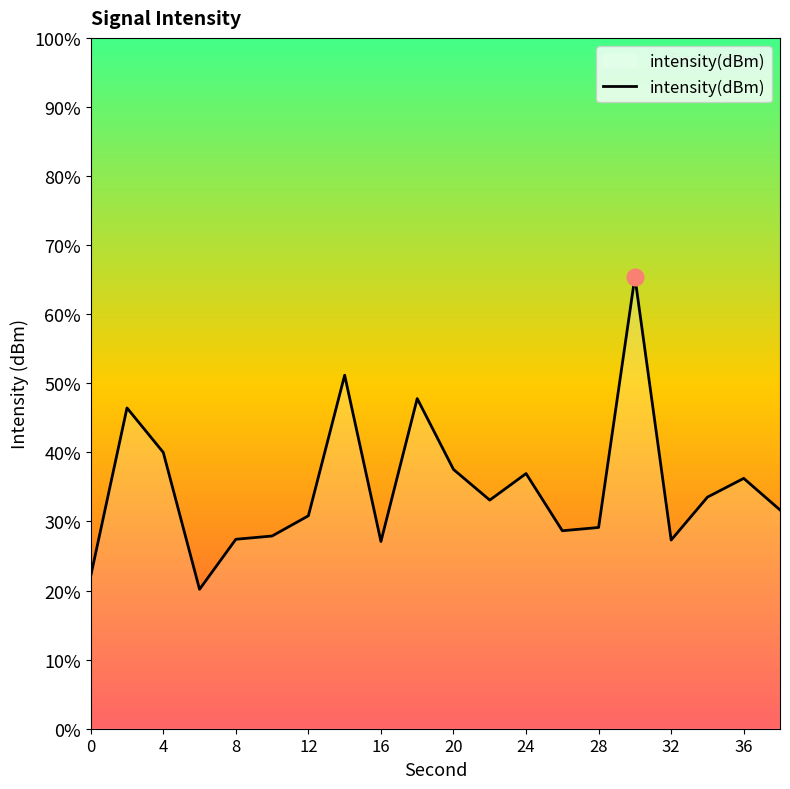

Count the number of values greater than -115.

9